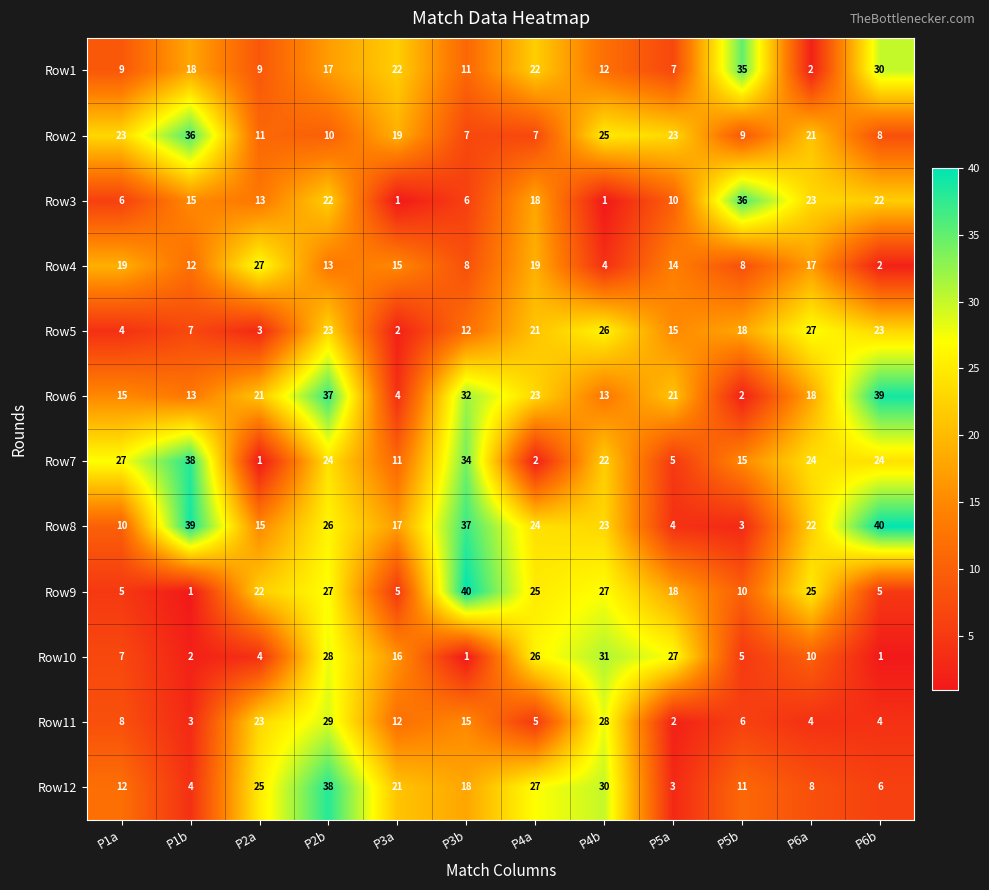

Which category has the highest value in the Row8 series?

P6b